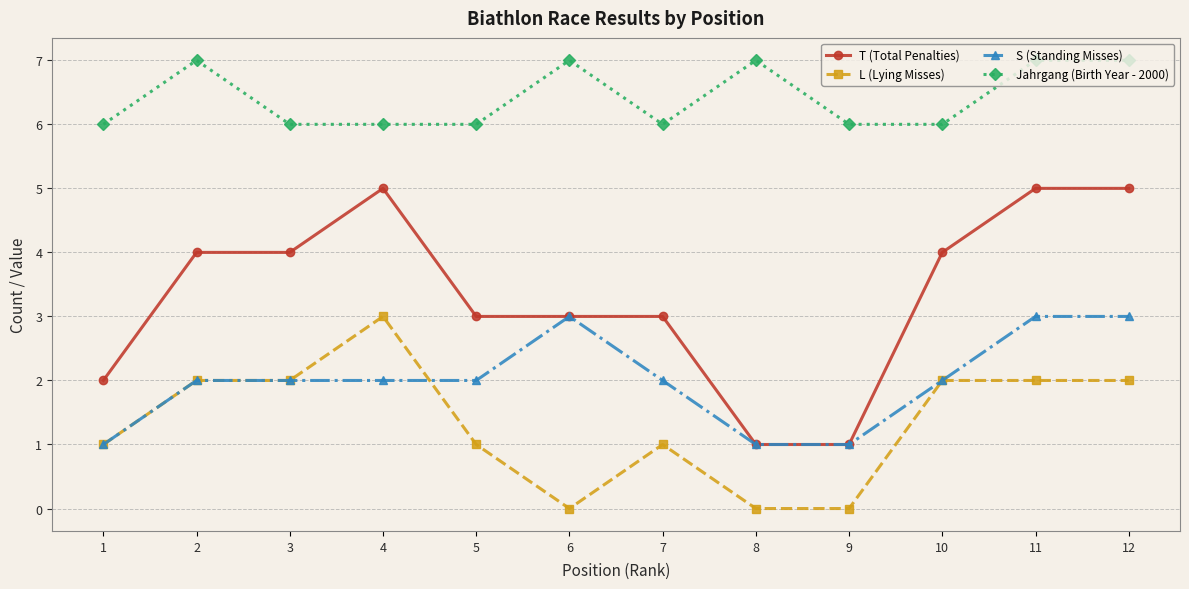

What is the value of the T (Total Penalties) point at the 5th from the left?

3